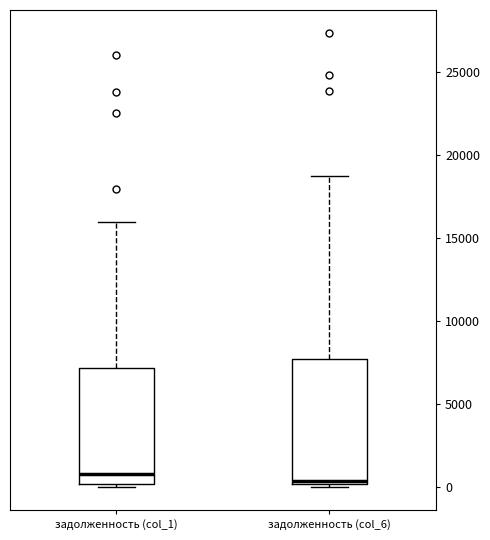

Where does the upper whisker of the box for задолженность (col_6) end on the y-axis? The values are not printed on the chart, so give them approximately, as read against the axis.

18500